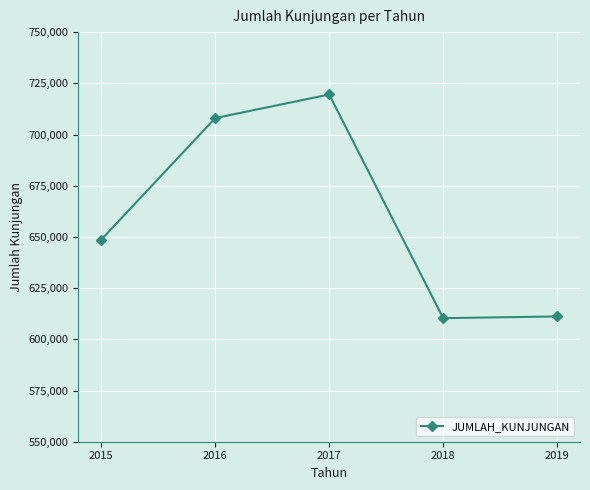

What is the average value?

659537